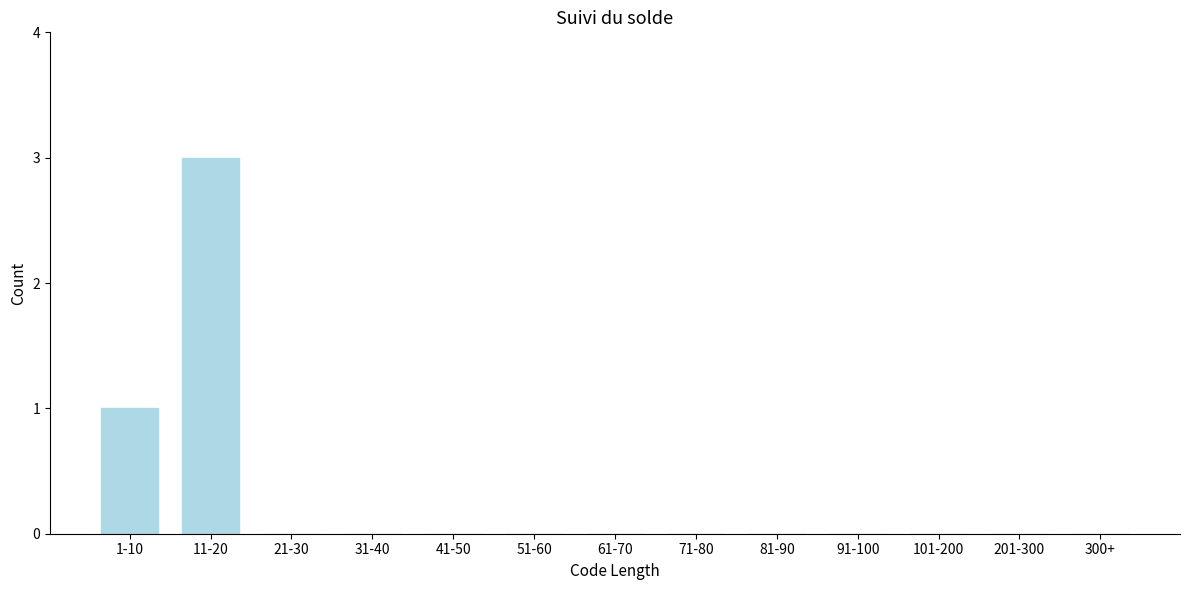

Reading left to right, what are all the values shown in this chart?

1-10=1	11-20=3	21-30=0	31-40=0	41-50=0	51-60=0	61-70=0	71-80=0	81-90=0	91-100=0	101-200=0	201-300=0	300+=0